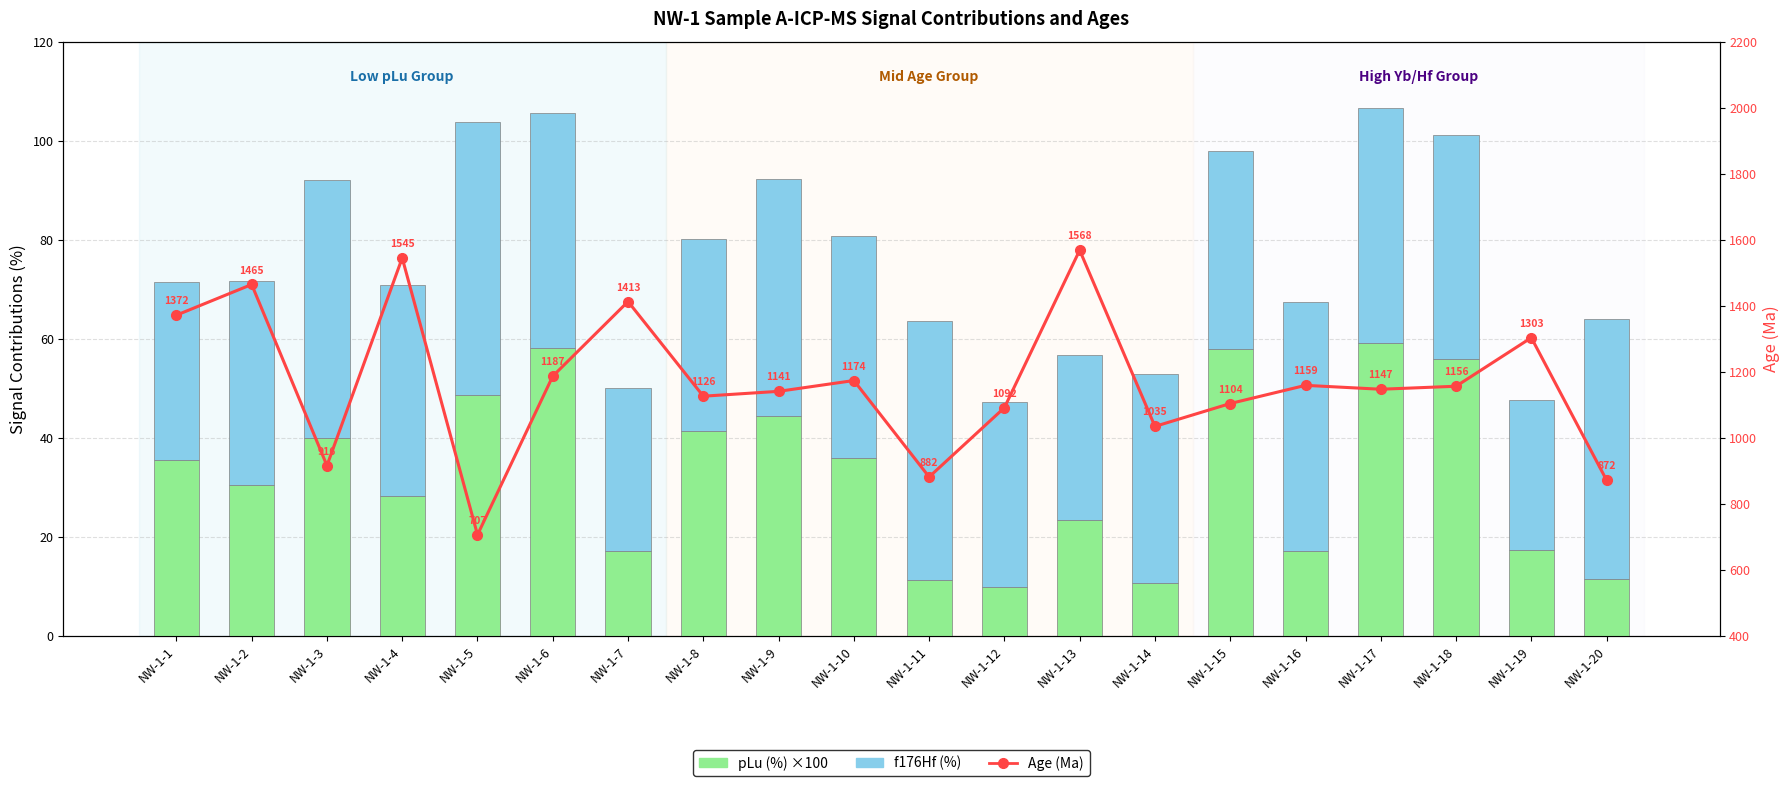

Between NW-1-2 and NW-1-17, which is larger?

NW-1-17